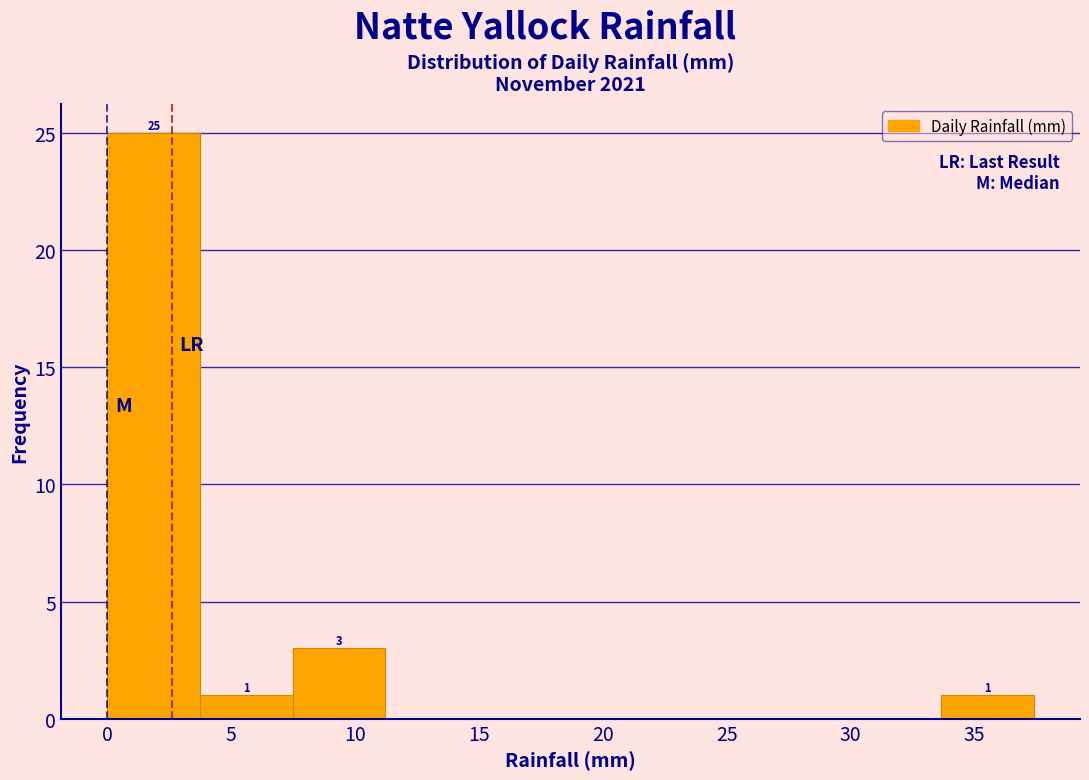

Over which range of the x-axis is the bar tallest?

0.0 to 3.5